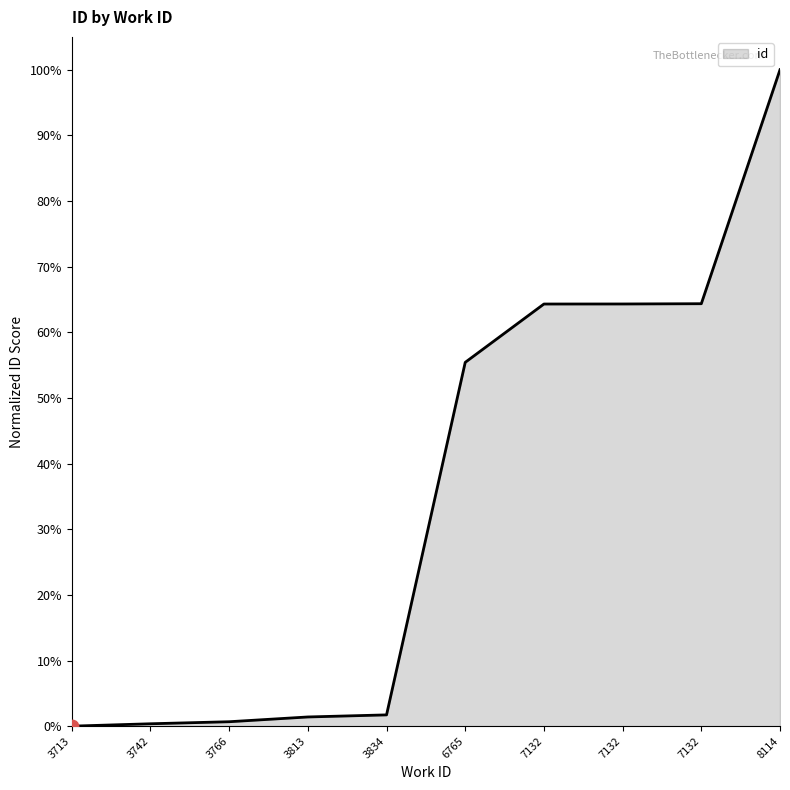

How many lines are shown in the chart?

1